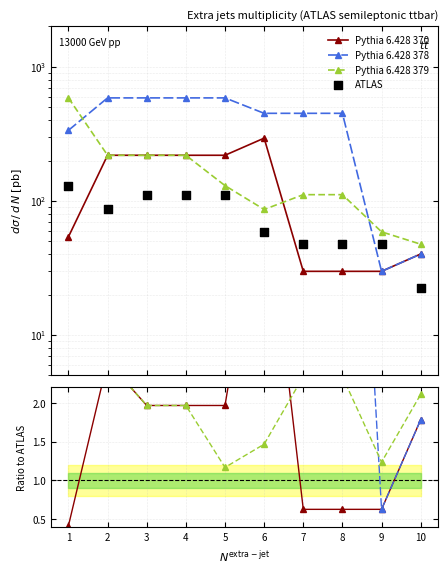

What are all the series names shown in the legend?

Pythia 6.428 370, Pythia 6.428 378, Pythia 6.428 379, ATLAS